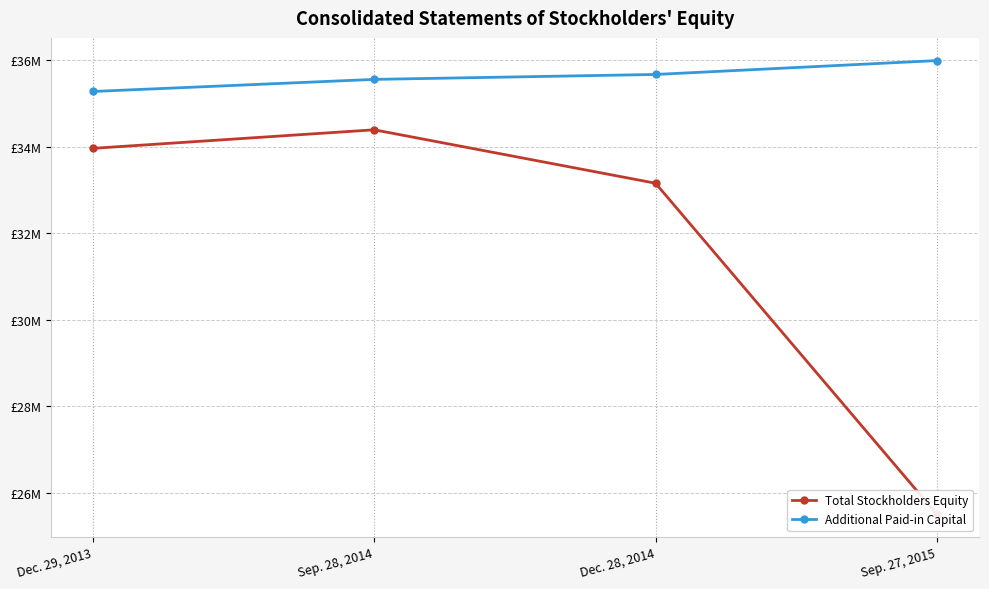

Reading right to left, extract all data points from this chart.

Total Stockholders Equity: 25510887	33156022	34390094	33961563
Additional Paid-in Capital: 35988801	35668001	35554165	35275255